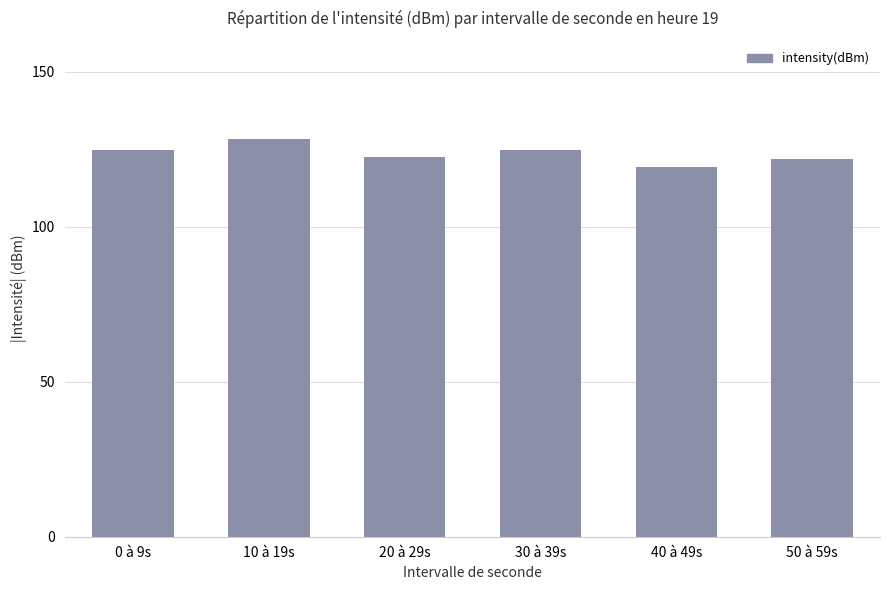

What is the maximum value shown in the chart?

128.3